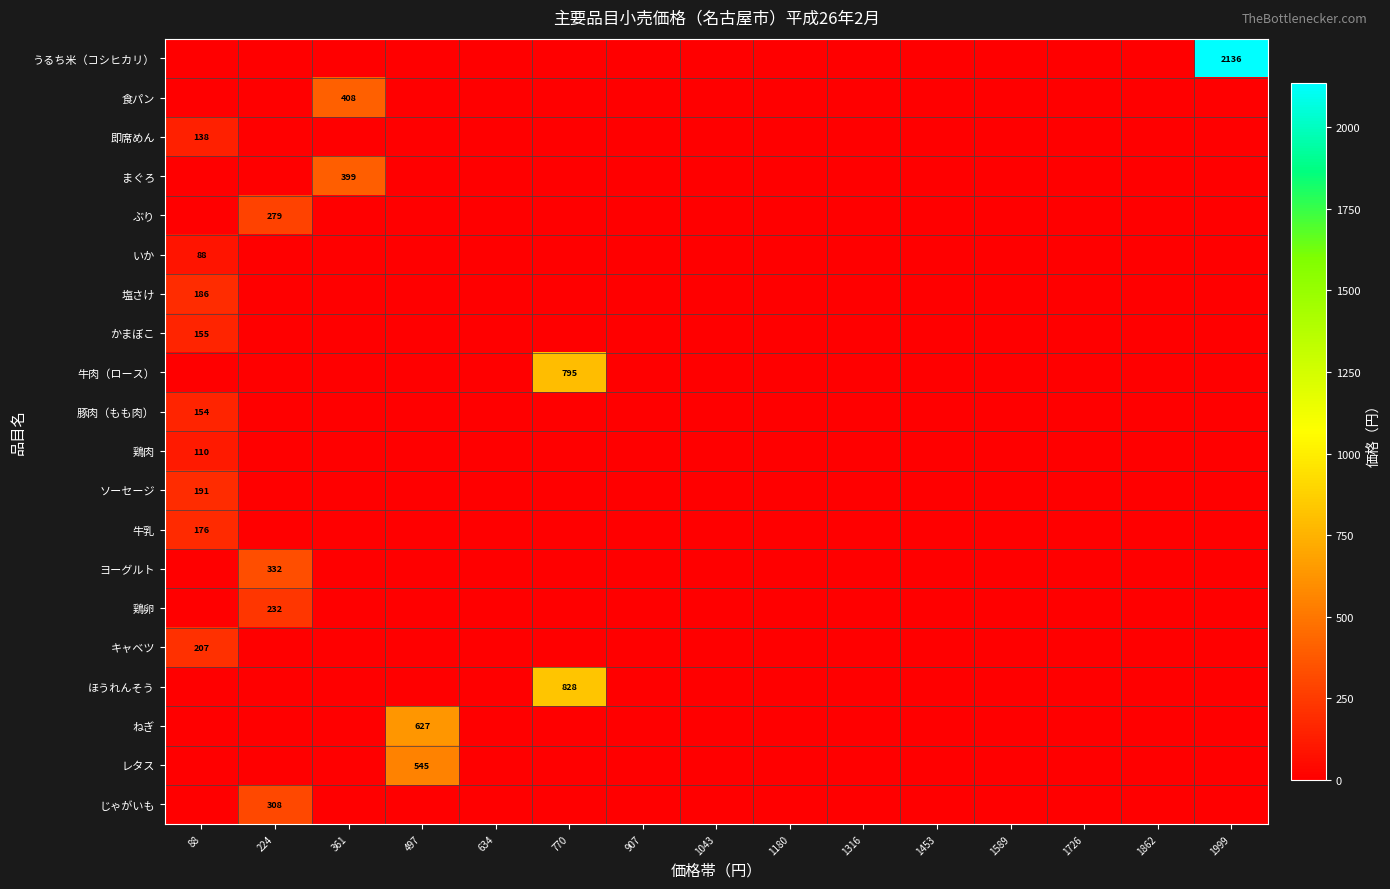

The value of 牛肉（ロース） at 361 is -451. True or false?

False